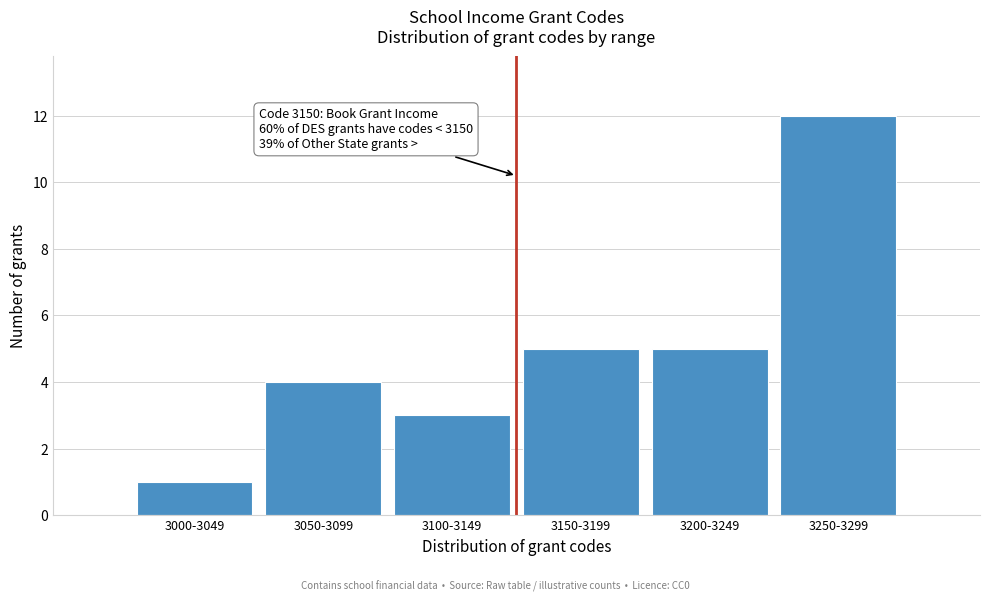

Reading right to left, what are all the values shown in this chart?

12	5	5	3	4	1